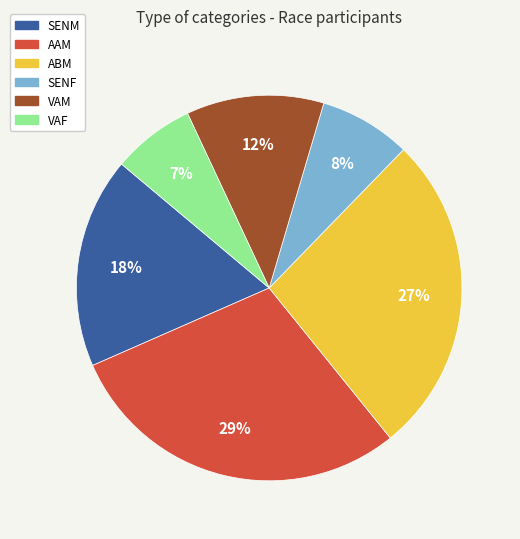

Count the number of slices in the pie.

6